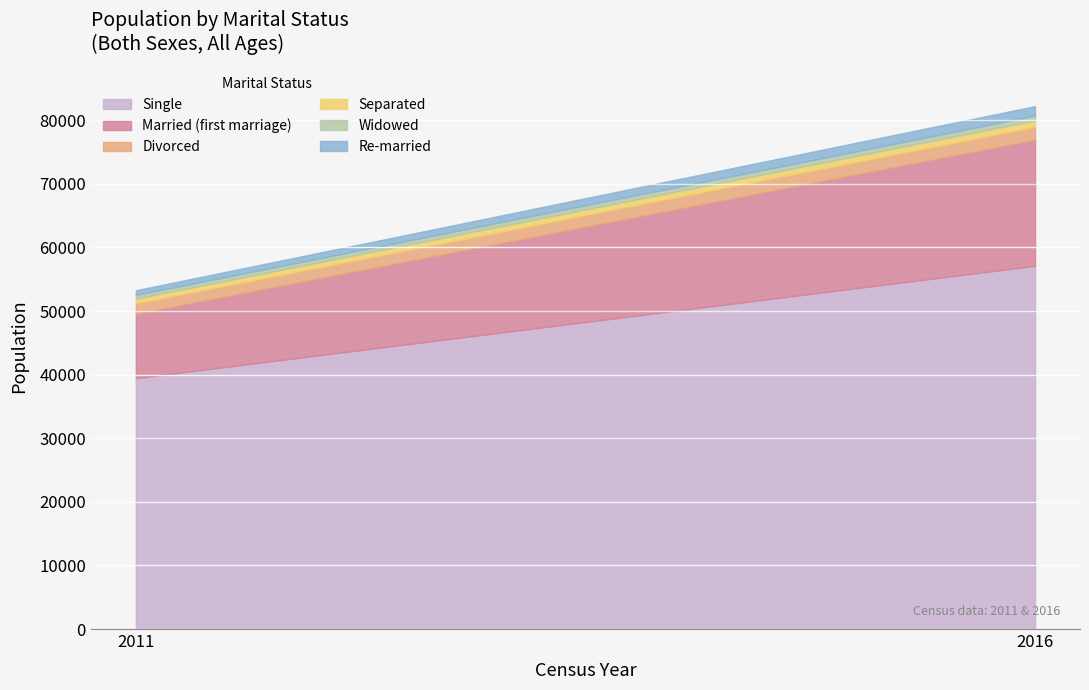

True or false: Single has a value of 22269 at 2011.

False